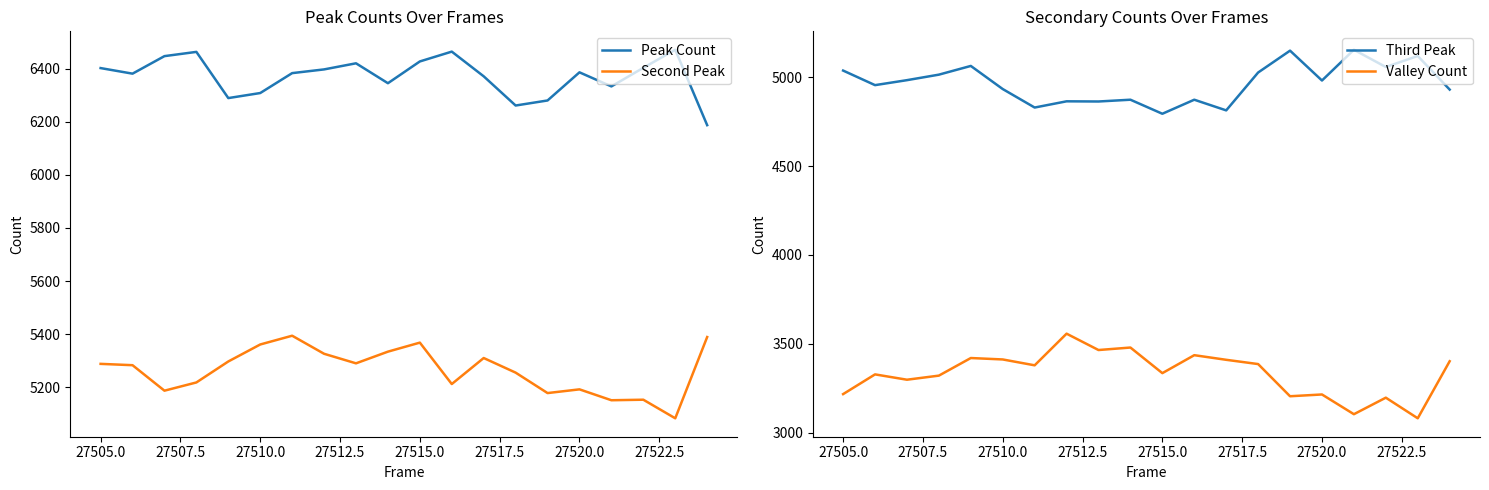

True or false: Third Peak and Valley Count cross at least once.

False